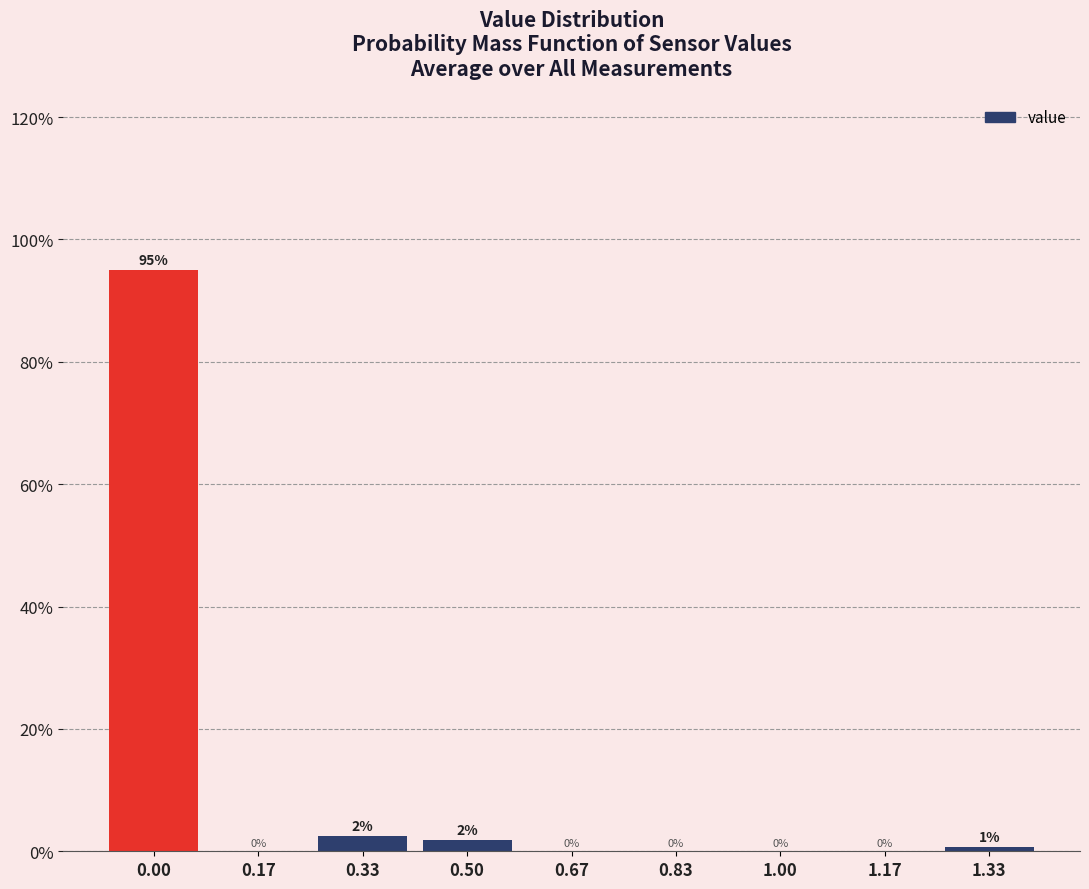

Are the bars horizontal?

No